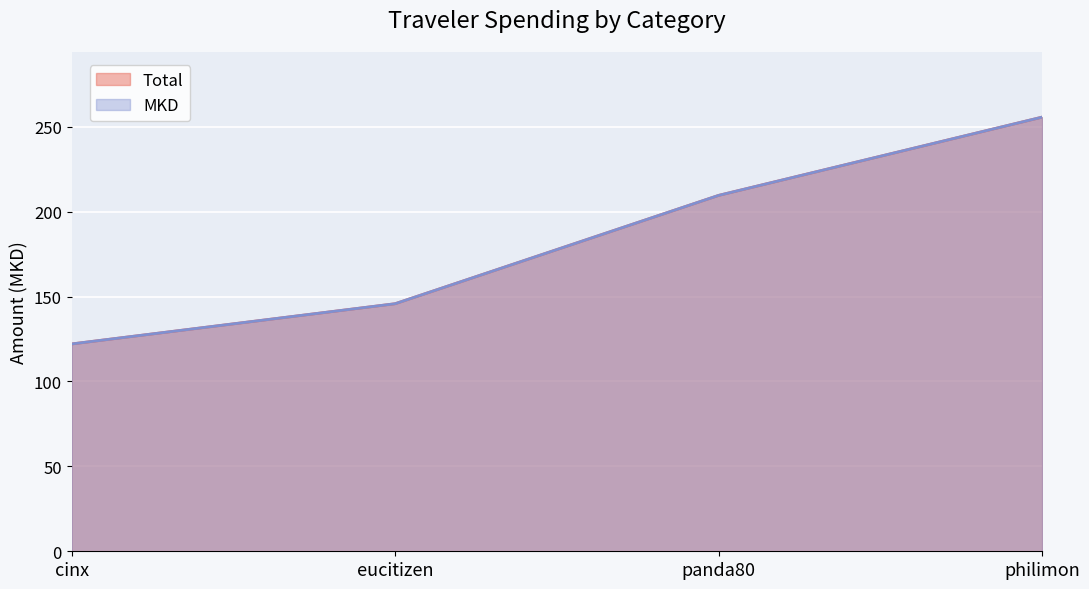

At how many categories does at least one series exceed 203?

2